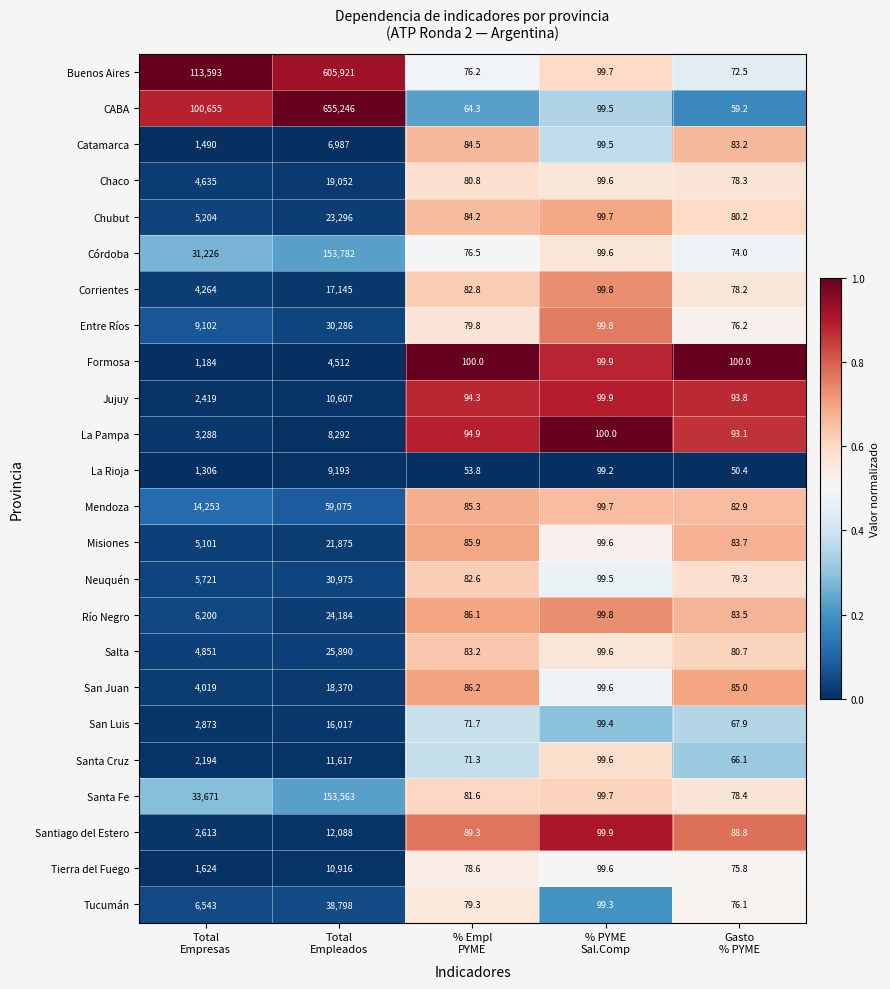

Which series has the largest total across all categories?

CABA